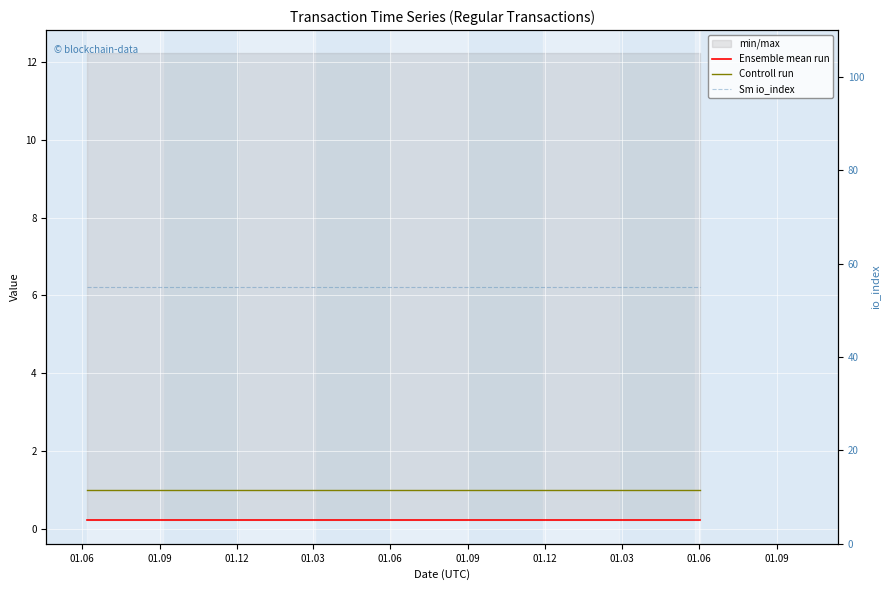

The Controll run series shows 1.4 at 11. True or false?

False